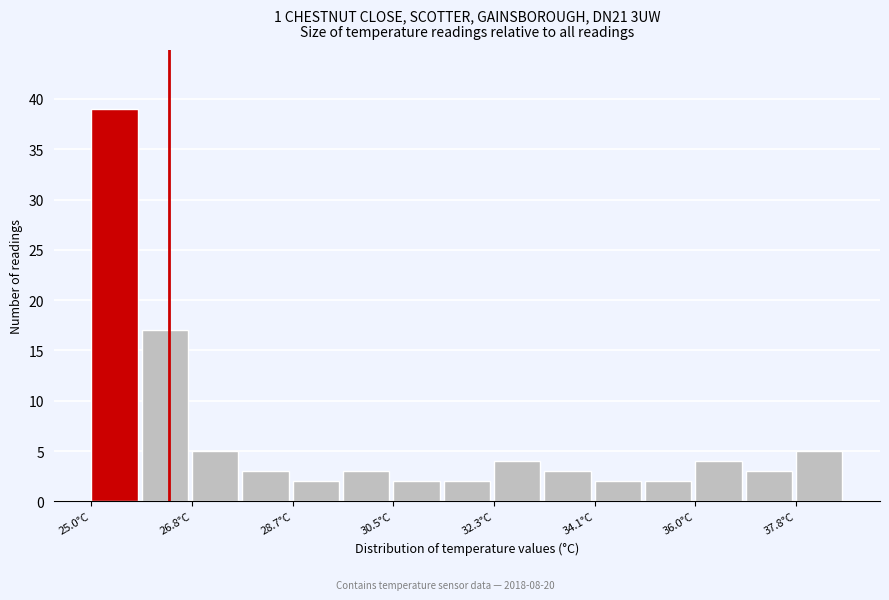

Reading left to right, list every bar in this chart as the range it spans on the x-axis followed by its height. Neither the bar edges nor the heights are printed on the chart, so give them approximately, as read against the axes.

25.0 to 26.0: 39
26.0 to 26.8: 17
26.8 to 27.8: 5
27.8 to 28.6: 3
28.6 to 29.6: 2
29.6 to 30.4: 3
30.4 to 31.4: 2
31.4 to 32.4: 2
32.4 to 33.2: 4
33.2 to 34.2: 3
34.2 to 35.0: 2
35.0 to 36.0: 2
36.0 to 36.8: 4
36.8 to 37.8: 3
37.8 to 38.8: 5